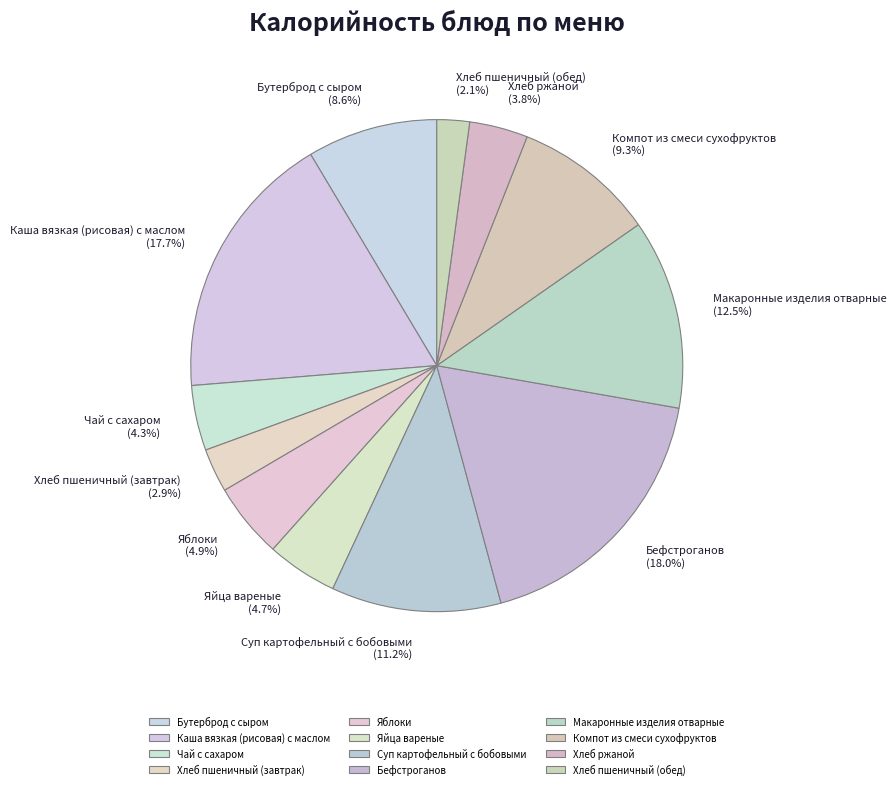

How many slices are in this pie chart?

12